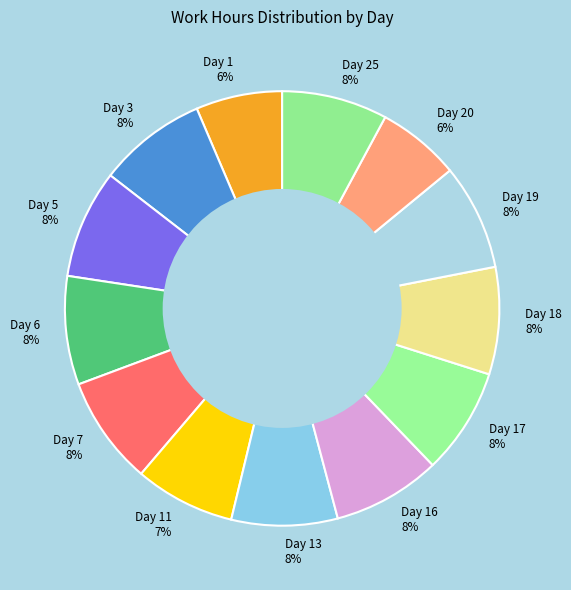

Does any single category account for the majority?

No